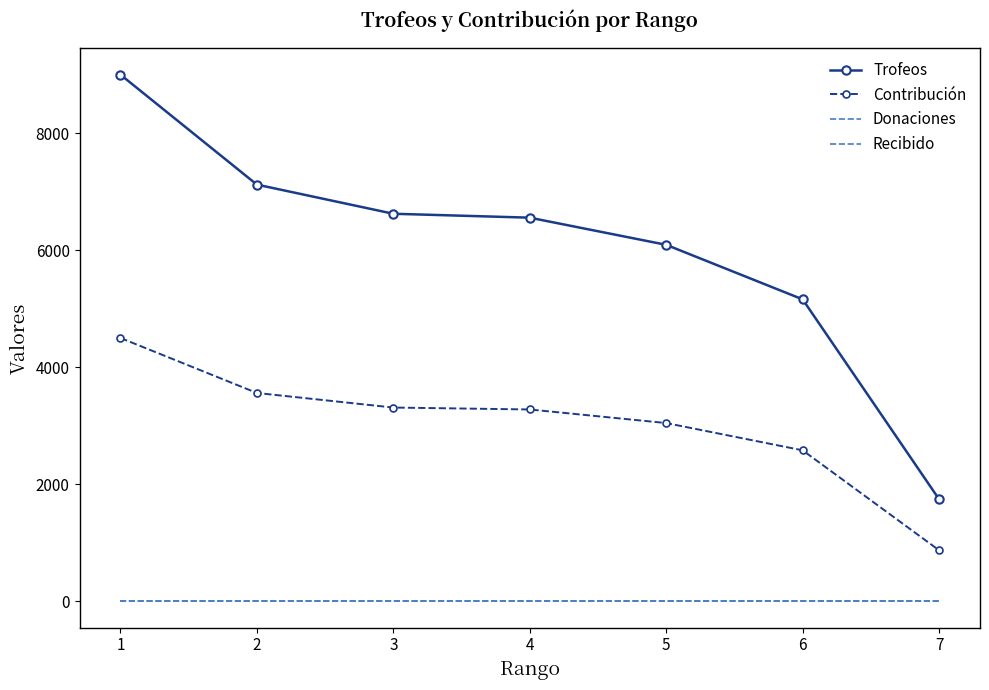

Is it true that Contribución equals 3311 at 3?

True